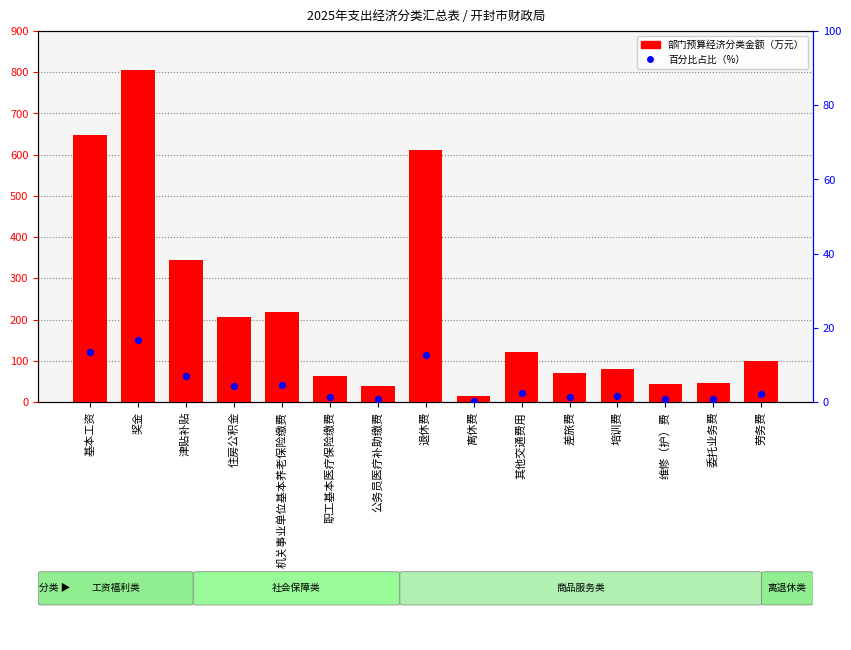

Which series contains the lowest Y value?

百分比占比